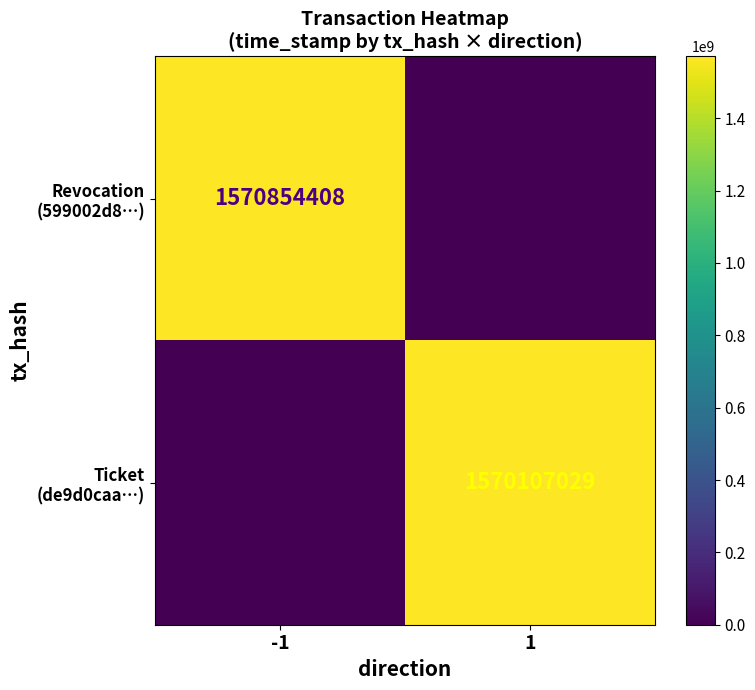

At which label is Revocation (599002d8…) closest to 785427204?

-1